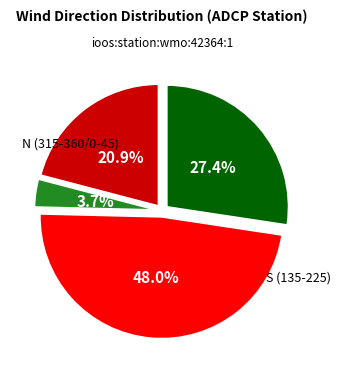

Does any single category account for the majority?

No